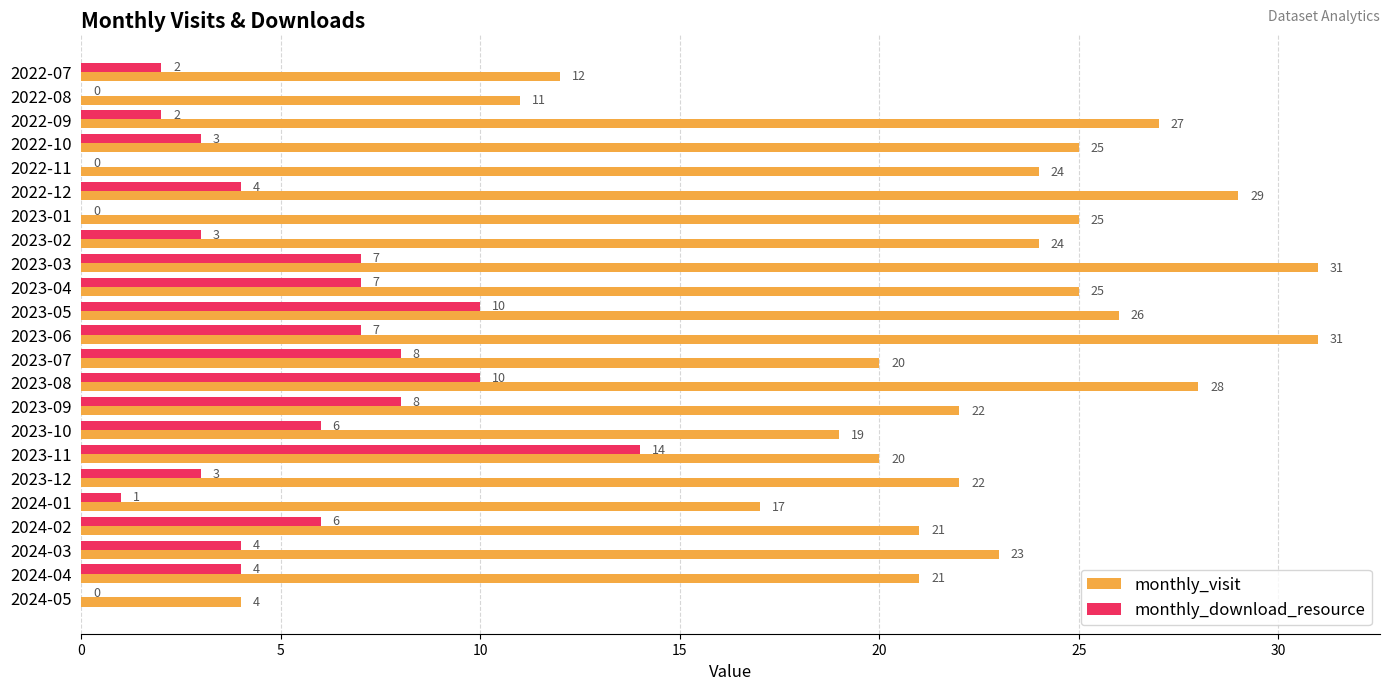

The value of monthly_download_resource at 2022-11 is 0. True or false?

True